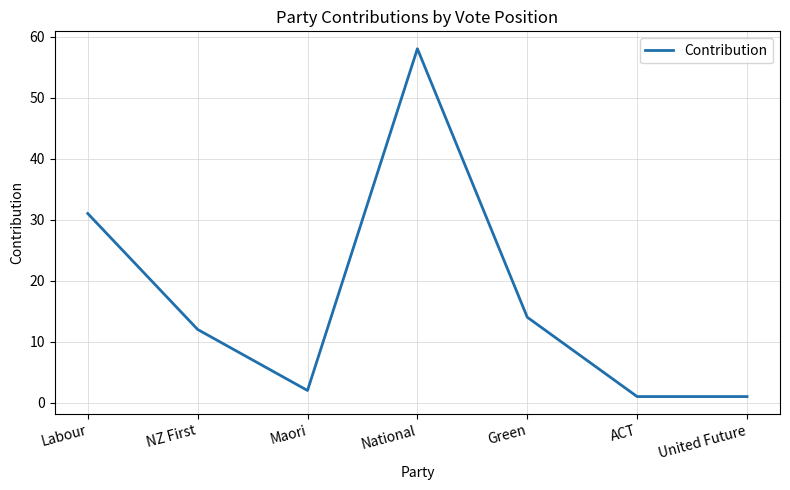

What is the approximate value at Maori?

2